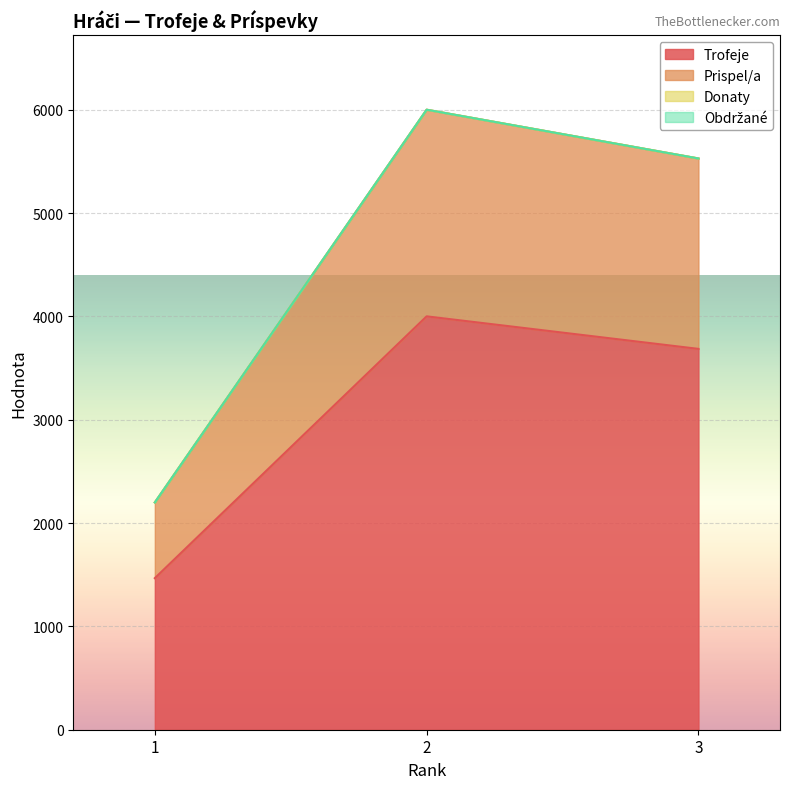

What is the sum of all Trofeje values?

9154